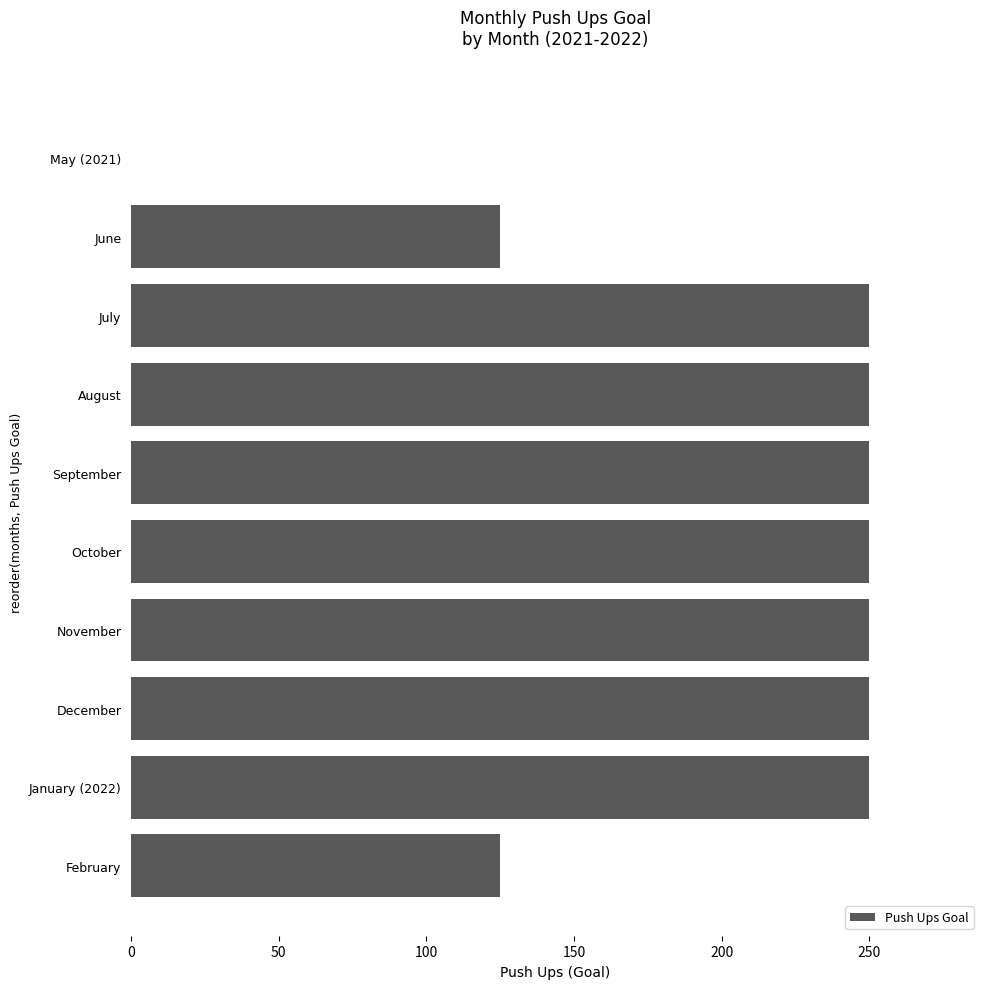

What is the maximum value shown in the chart?

250